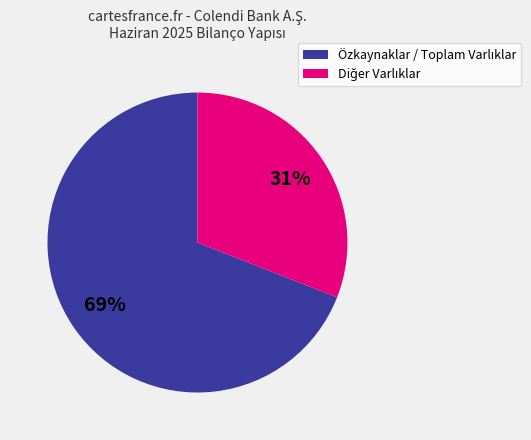

To the nearest percent, what is the average slice percentage?

50%